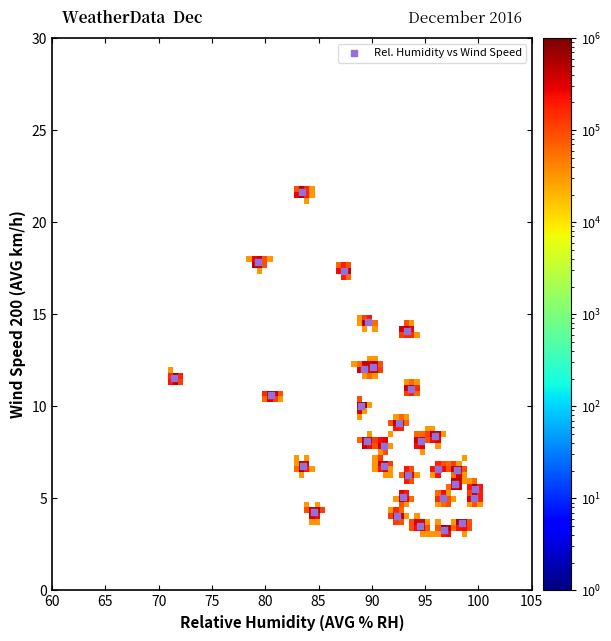

What is the range of X values (max minus min)?

28.3